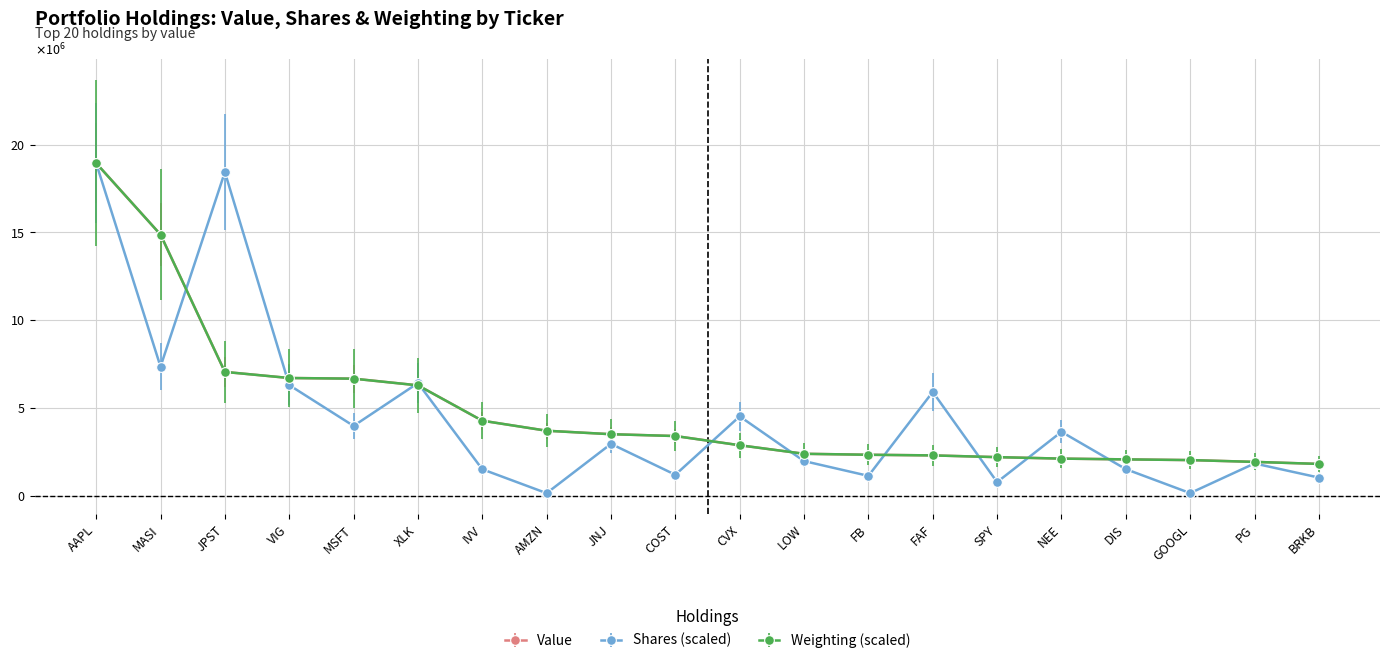

What are all the series names shown in the legend?

Value, Shares (scaled), Weighting (scaled)